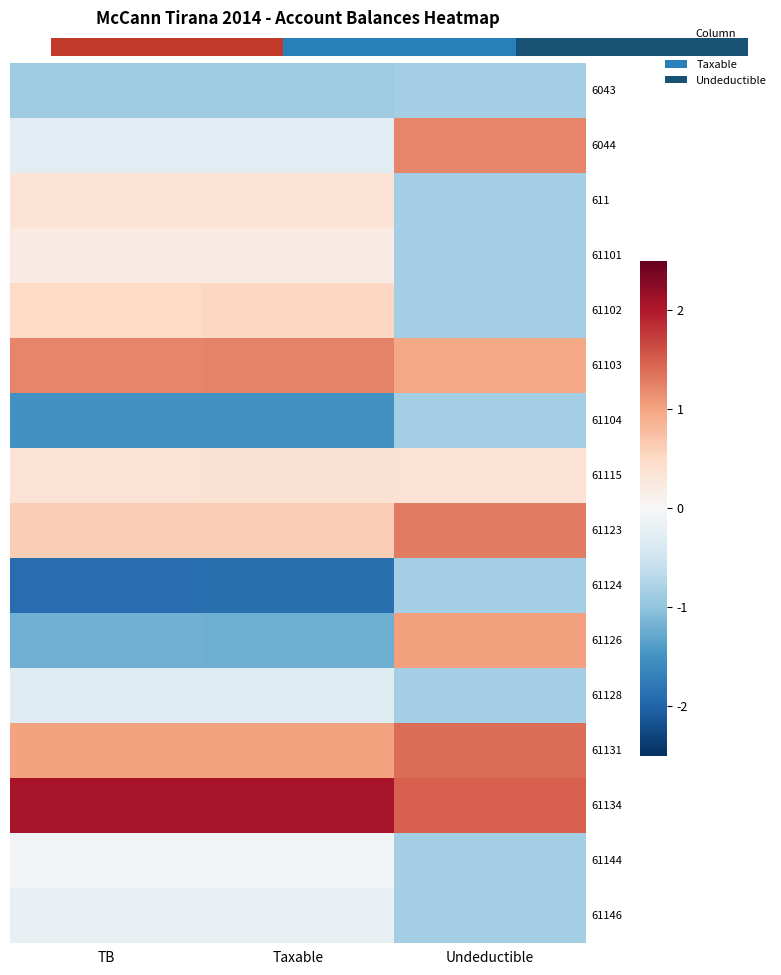

What is the maximum value shown in the chart?

2.1